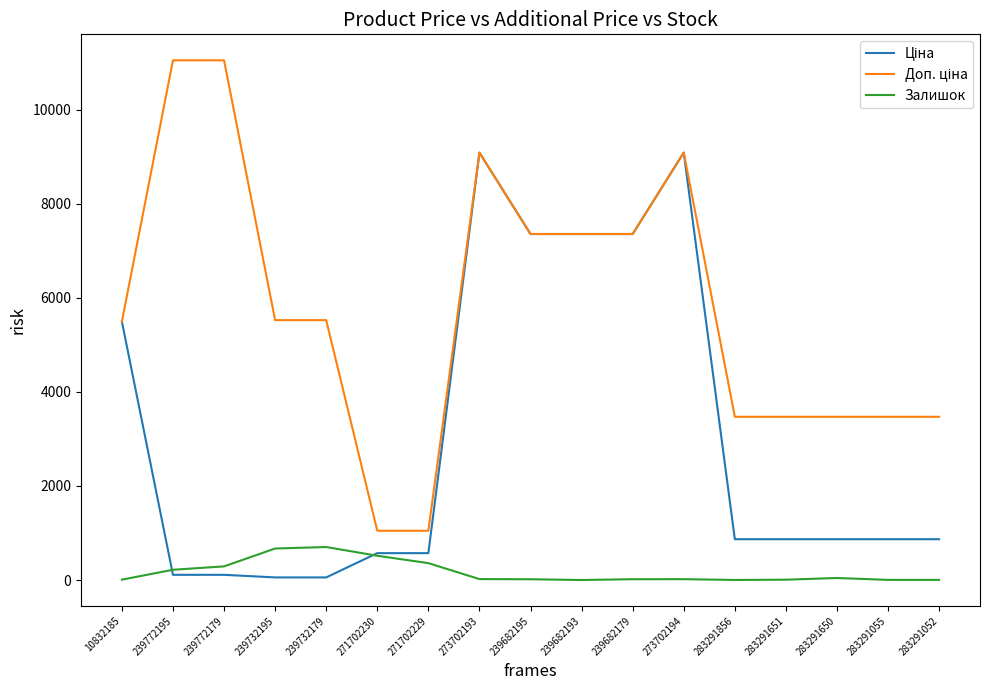

What is the difference between the Залишок values at 283291651 and 239732179?

695.0